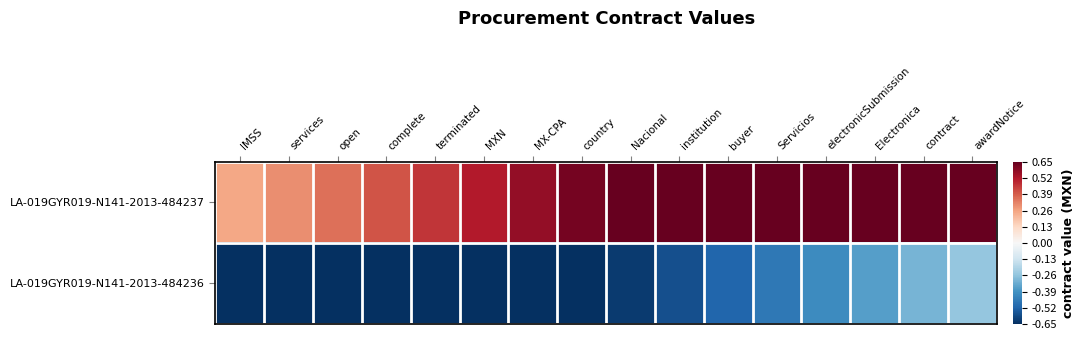

Reading left to right, extract all data points from this chart.

LA-019GYR019-N141-2013-484237: IMSS=0.2	services=0.3	open=0.4	complete=0.4	terminated=0.5	MXN=0.5	MX-CPA=0.6	country=0.6	Nacional=0.7	institution=0.7	buyer=0.7	Servicios=0.7	electronicSubmission=0.7	Electronica=0.7	contract=0.7	awardNotice=0.7
LA-019GYR019-N141-2013-484236: IMSS=-0.7	services=-0.7	open=-0.7	complete=-0.7	terminated=-0.7	MXN=-0.7	MX-CPA=-0.7	country=-0.7	Nacional=-0.6	institution=-0.6	buyer=-0.5	Servicios=-0.5	electronicSubmission=-0.4	Electronica=-0.4	contract=-0.3	awardNotice=-0.2